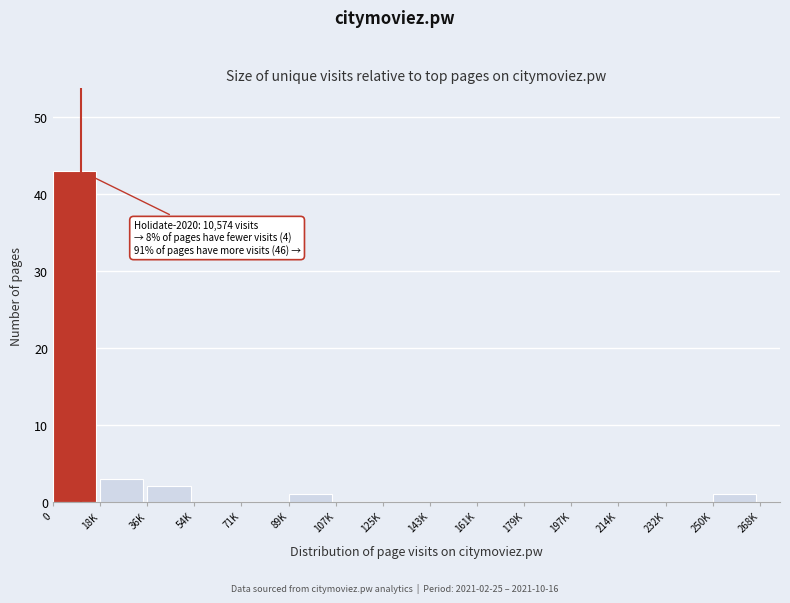

Reading left to right, list all the values displayed in this chart.

0=43	18K=3	36K=2	54K=0	71K=0	89K=1	107K=0	125K=0	143K=0	161K=0	179K=0	197K=0	214K=0	232K=0	250K=1